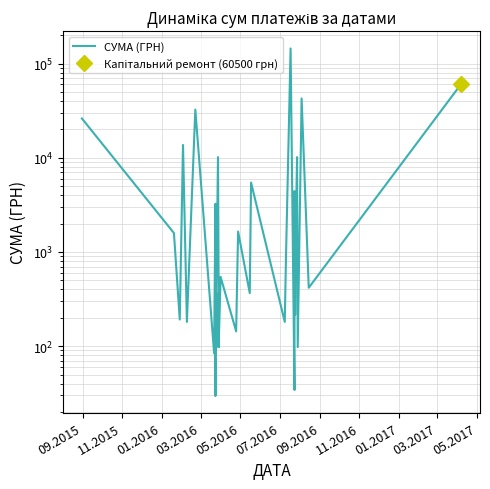

Where is the first local maximum?

03.2016